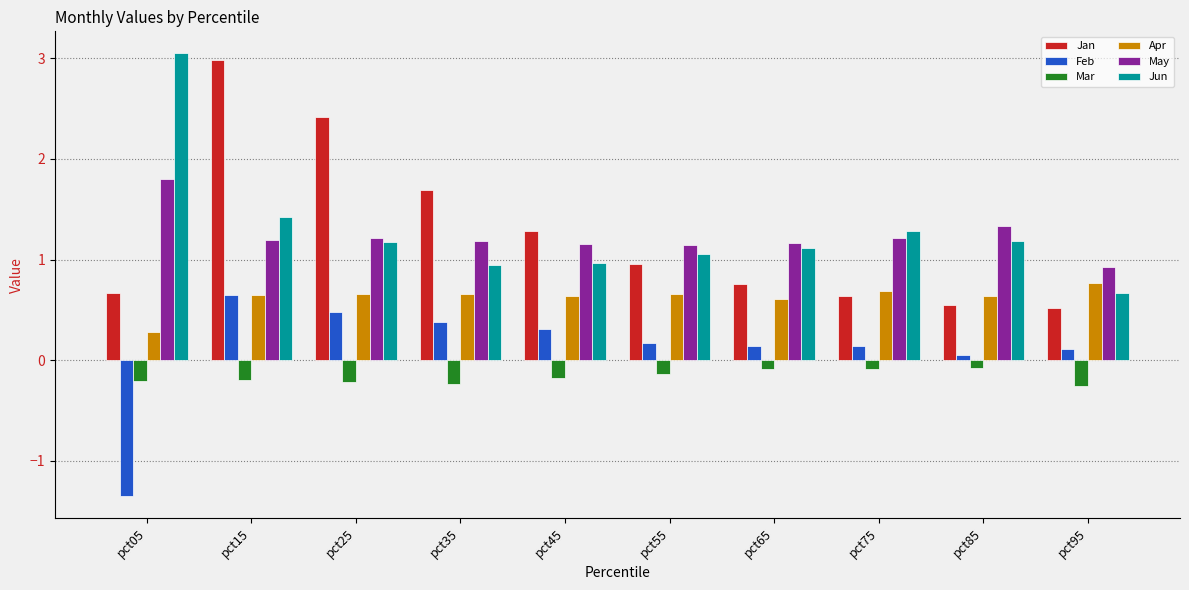

At which label is Jan closest to 1?

pct55